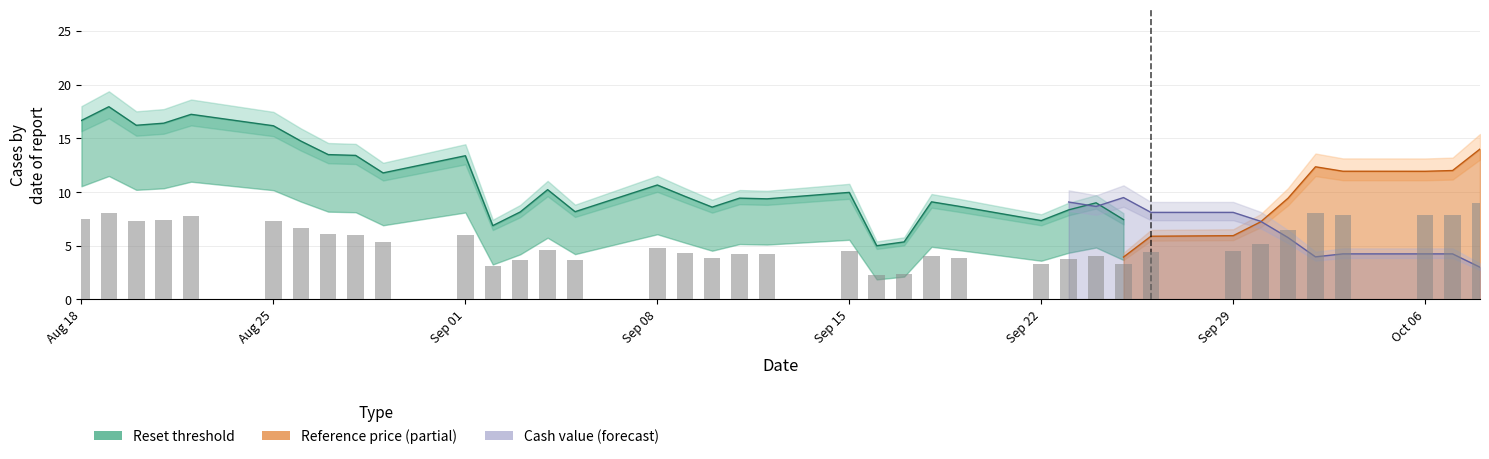

Is it true that the value at Aug 18 is 10.9?

False